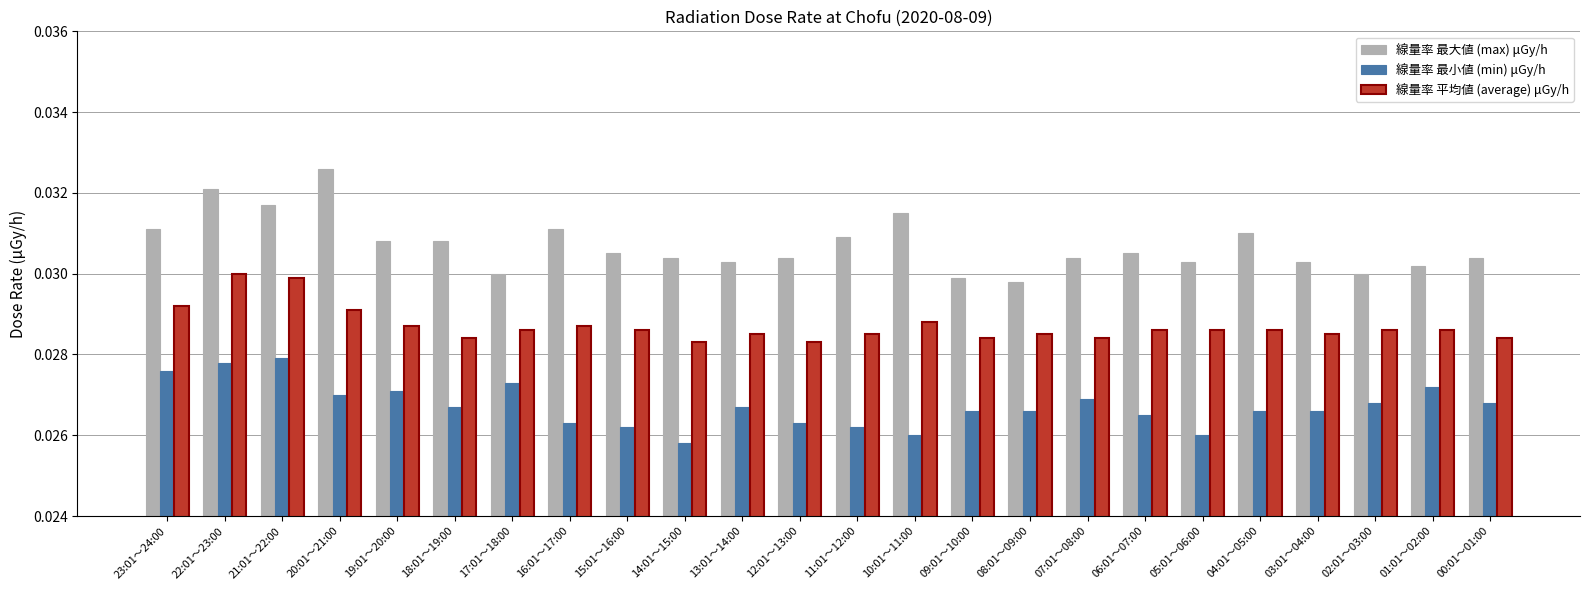

Between 16:01～17:00 and 14:01～15:00, which series saw the biggest shift?

線量率 最大値 (max) μGy/h